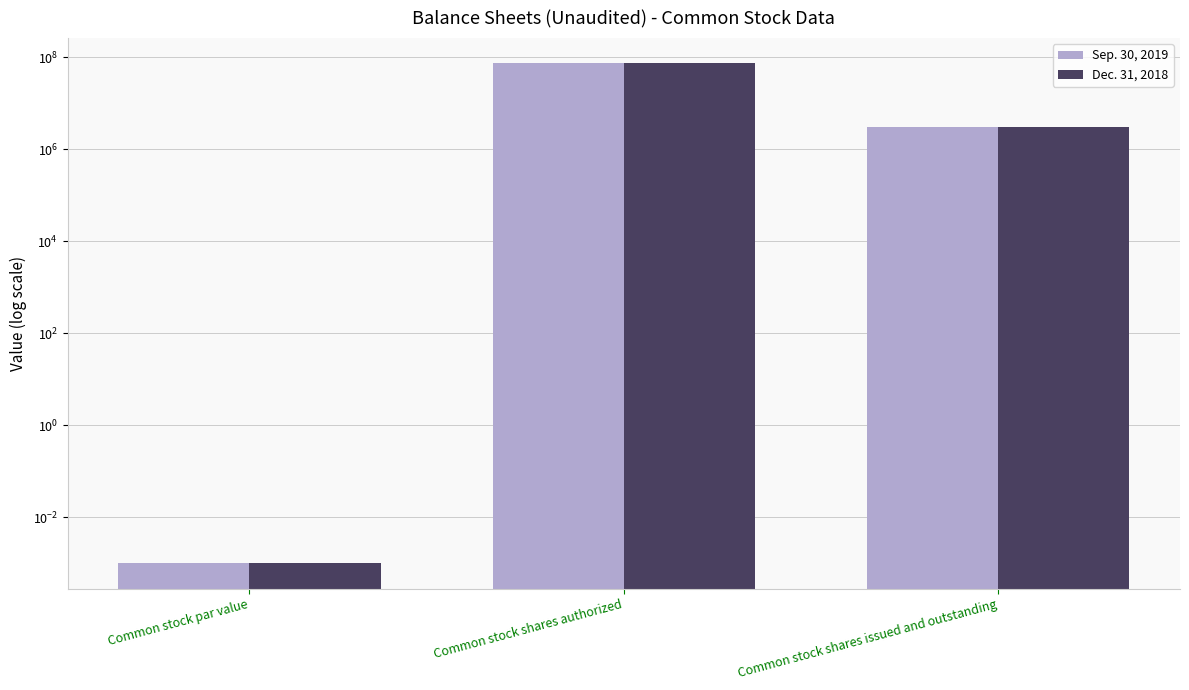

Does the chart contain stacked bars?

No